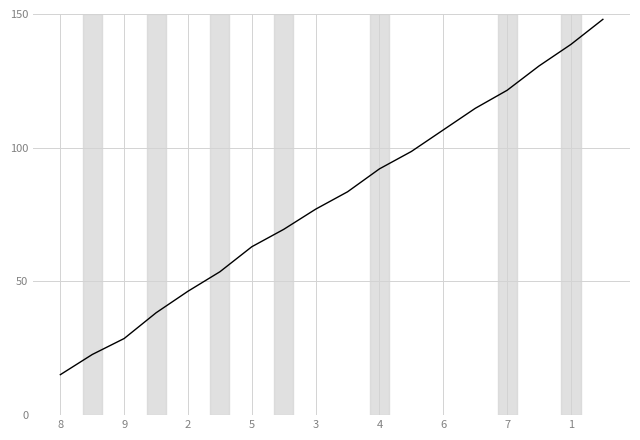

What is the greatest value displayed?

148.0